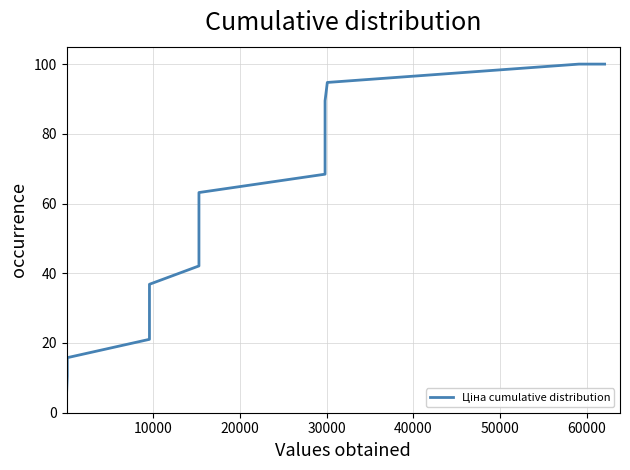

How many lines are shown in the chart?

1